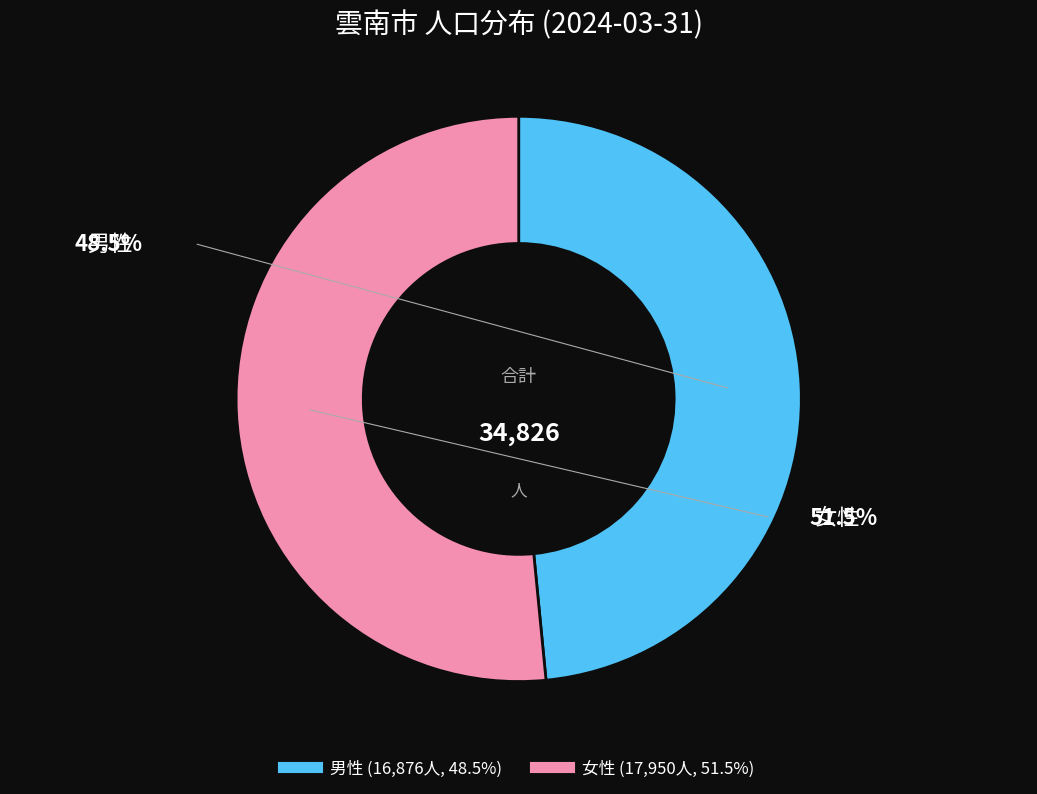

How many slices are in this pie chart?

2